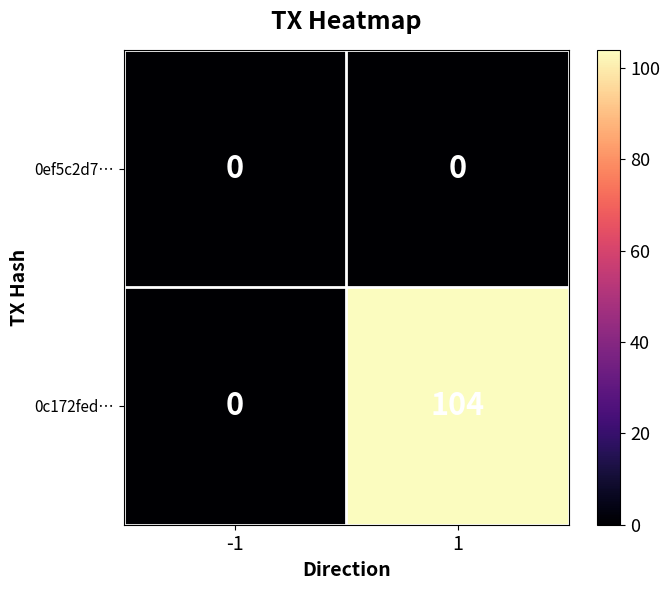

List the series in order of their peak value, highest first.

0c172fed…, 0ef5c2d7…